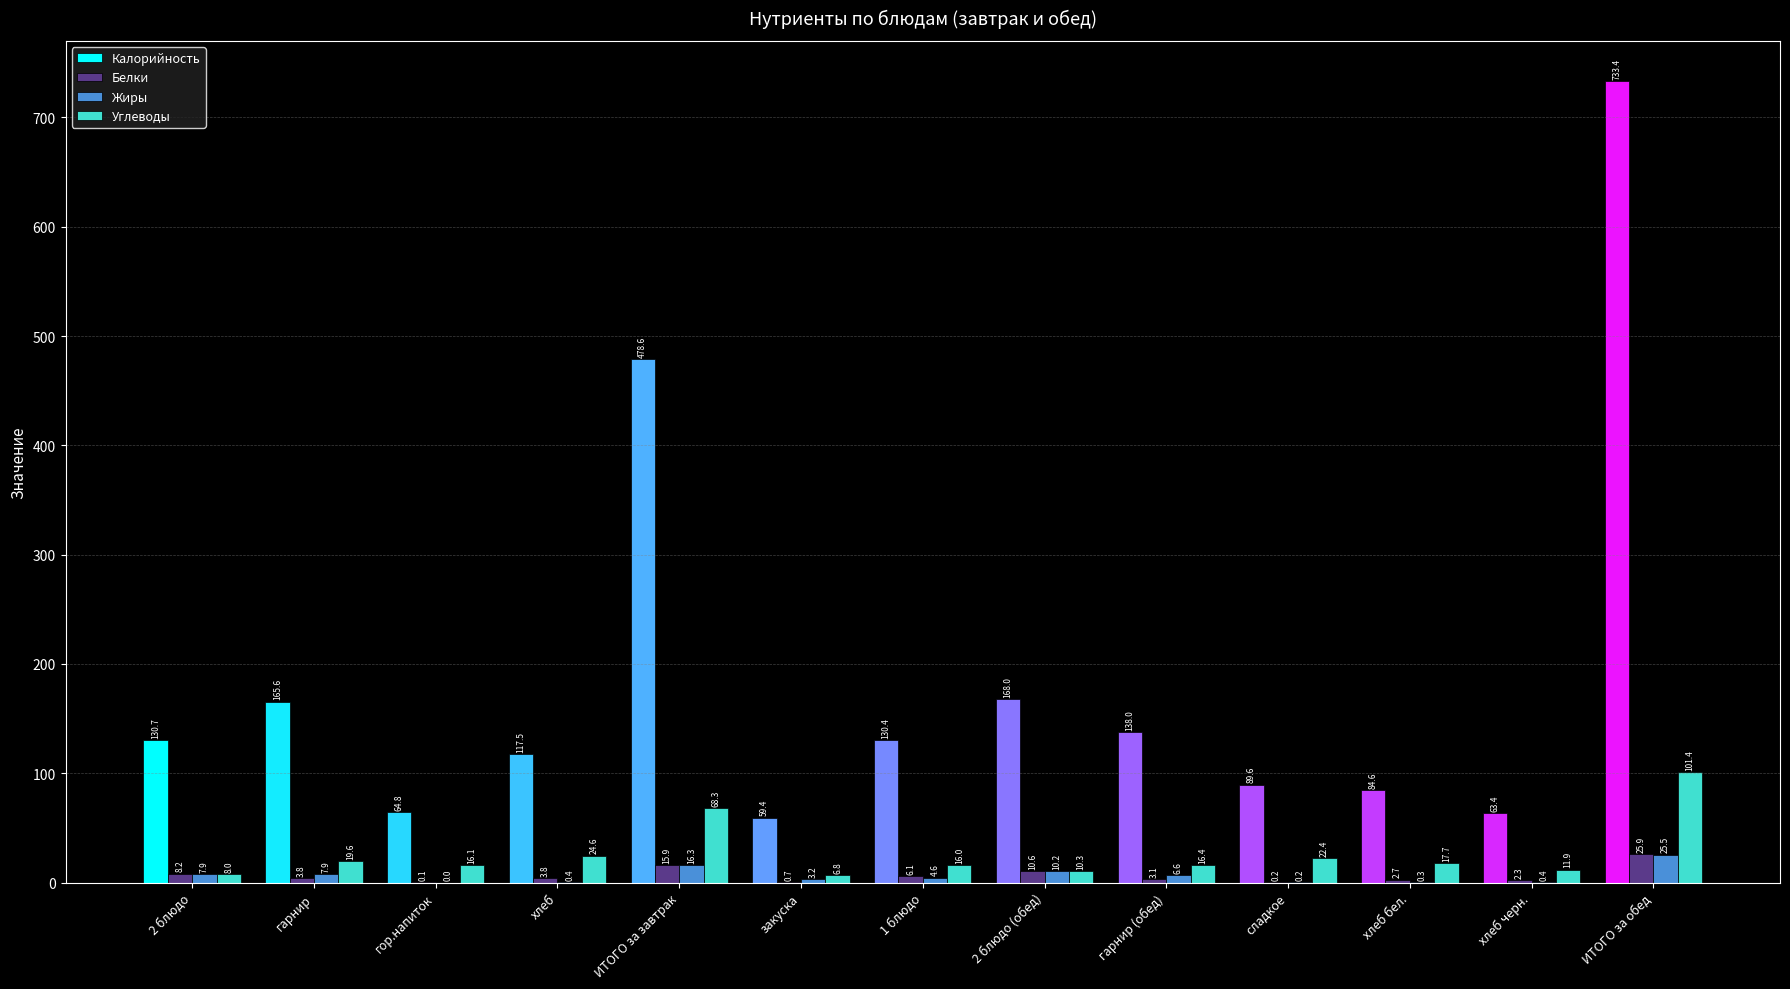

Where is Углеводы nearest to the value 54?

ИТОГО за завтрак